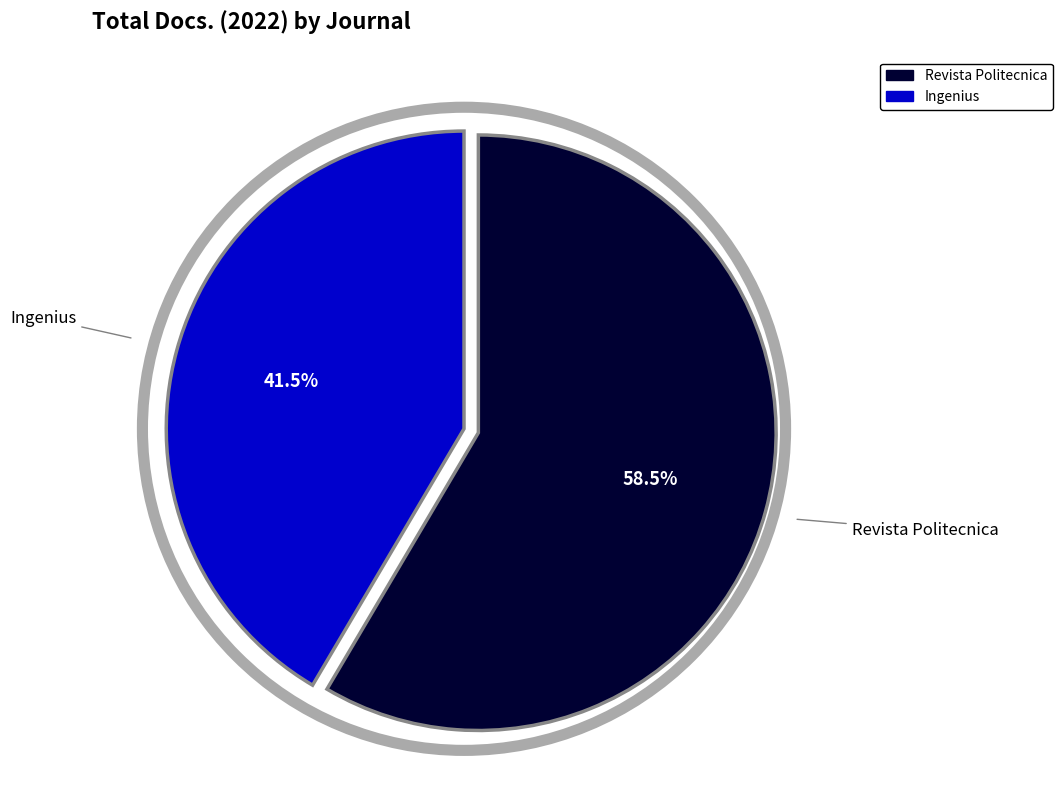

What percentage do Ingenius and Revista Politecnica together represent?

100.0%